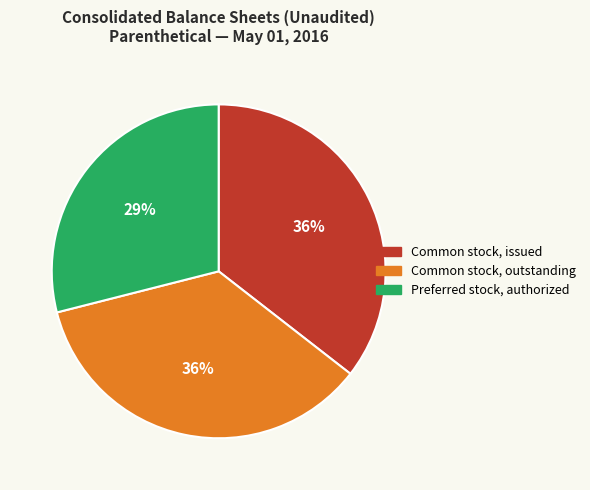

What percentage is the Preferred stock, authorized slice, to the nearest percent?

29%